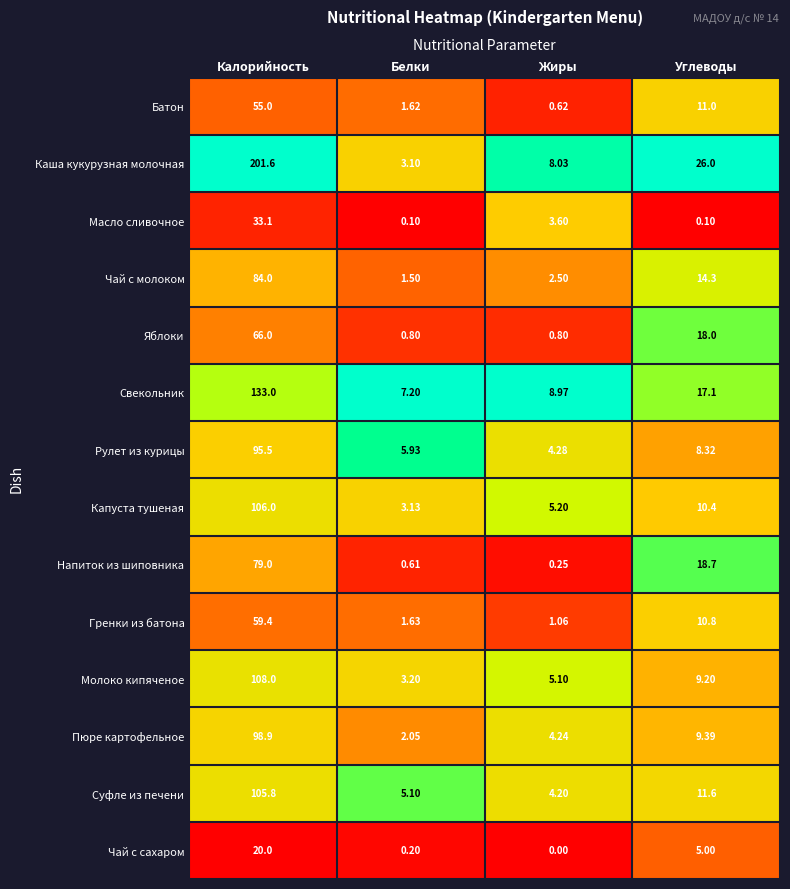

At which label does Гренки из батона first exceed 10?

Калорийность